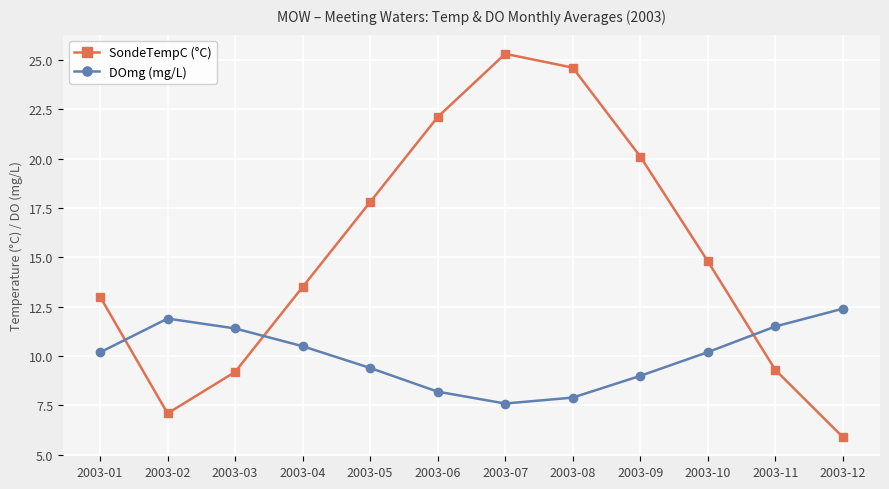

Is it true that SondeTempC (°C) equals 14.8 at 2003-10?

True